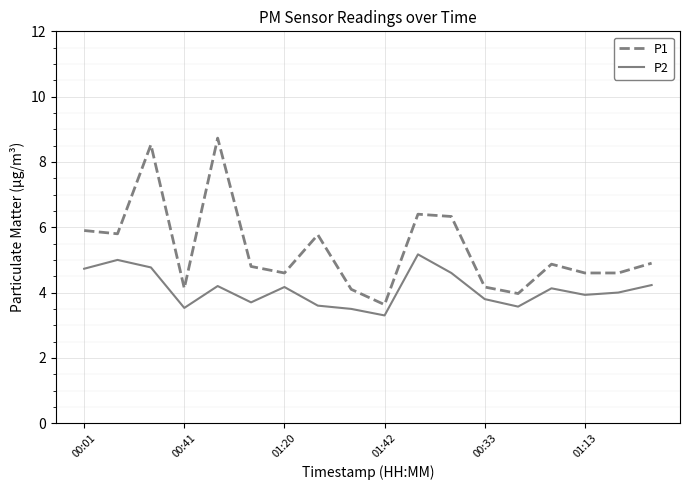

In P1, how many points are higher than both neighbors (excluding endpoints)?

5